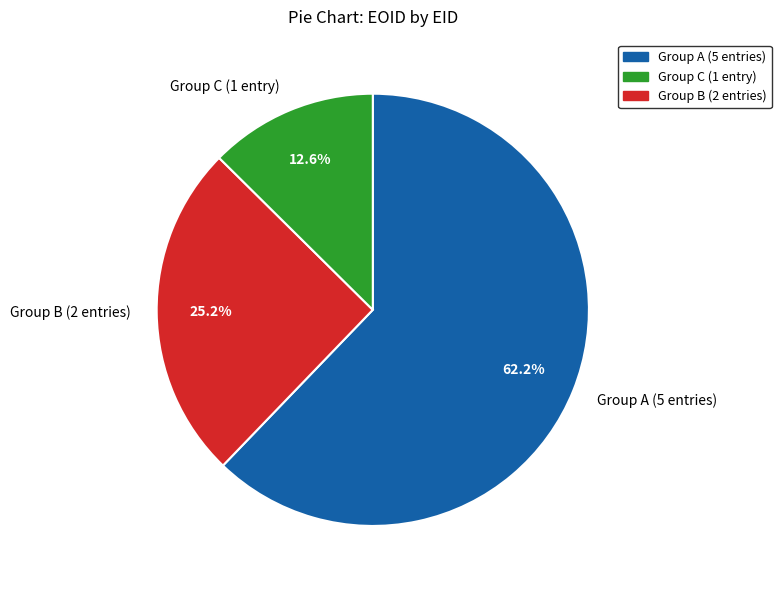

Is there a majority slice in this chart?

Yes